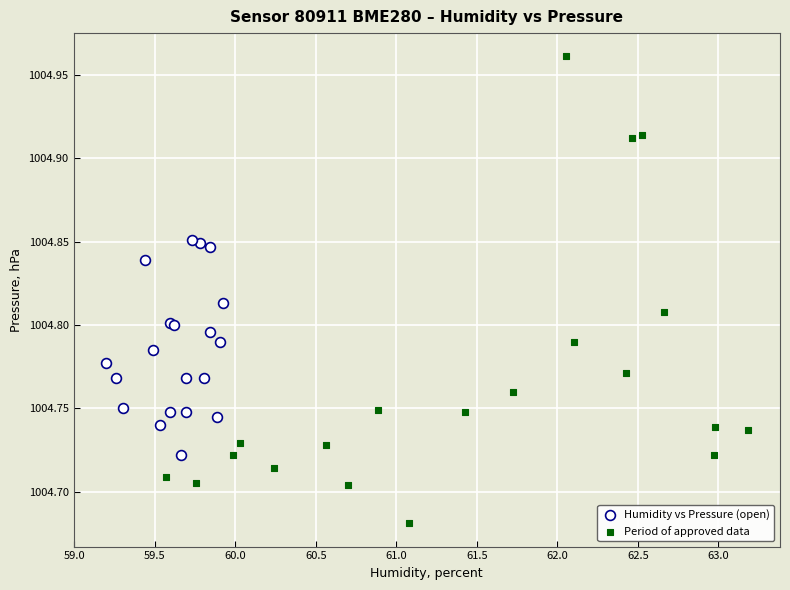

Which series has the largest Y range (max minus min)?

Period of approved data